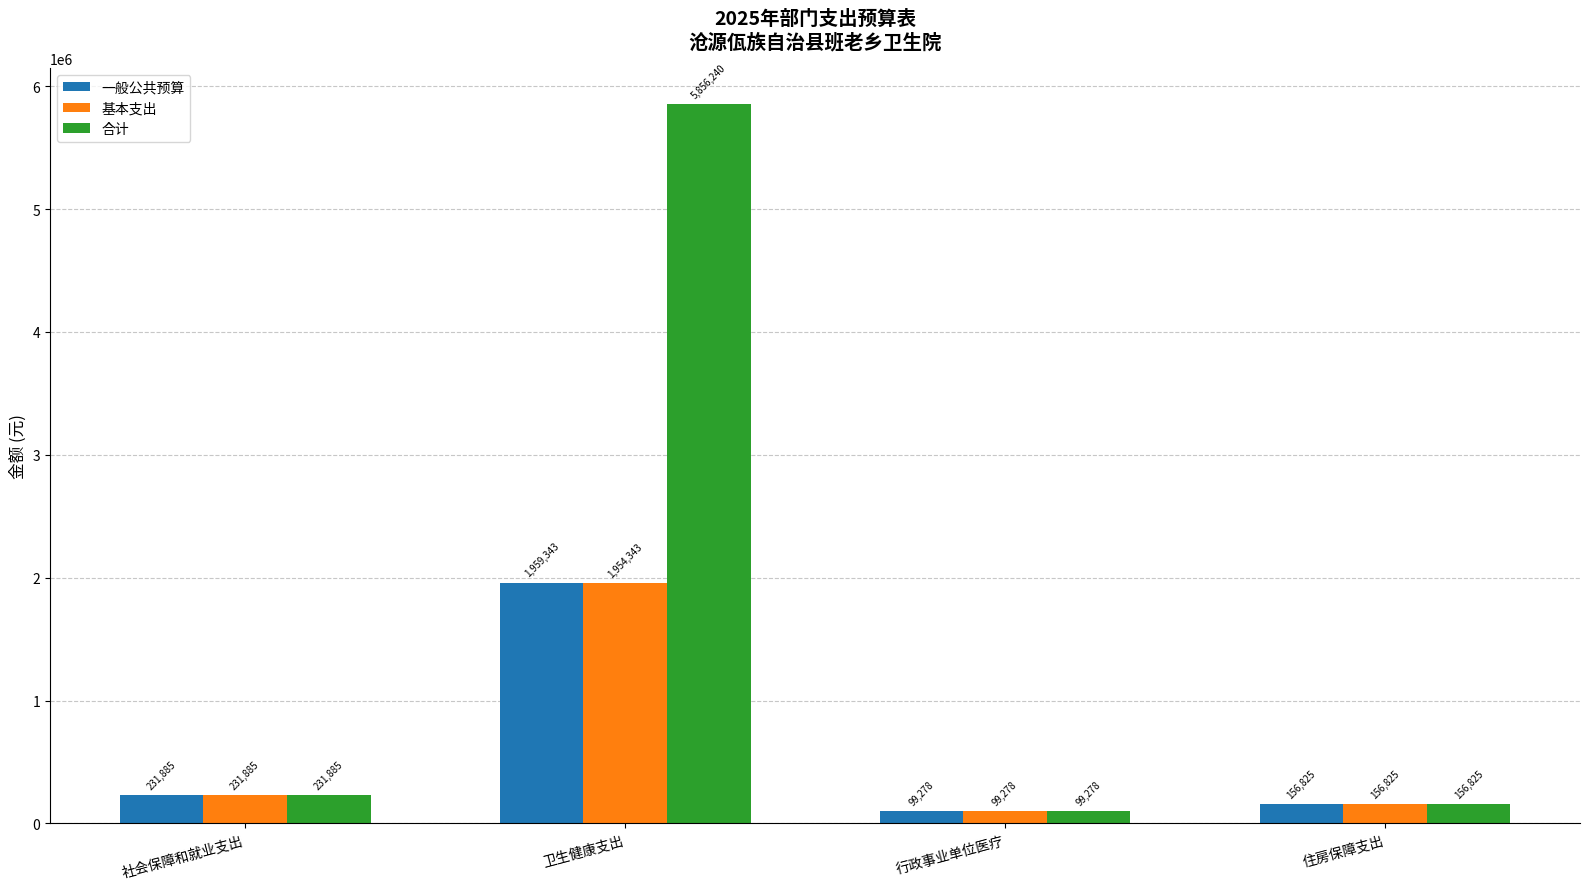

At which category is the sum across all series the highest?

卫生健康支出